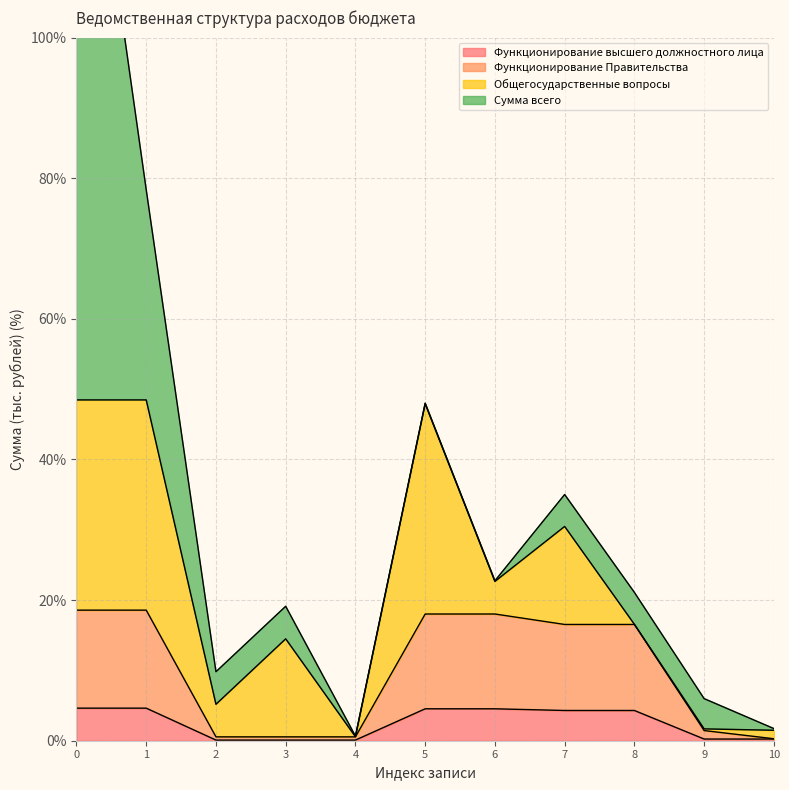

Which category has the lowest value in the Функционирование Правительства series?

10